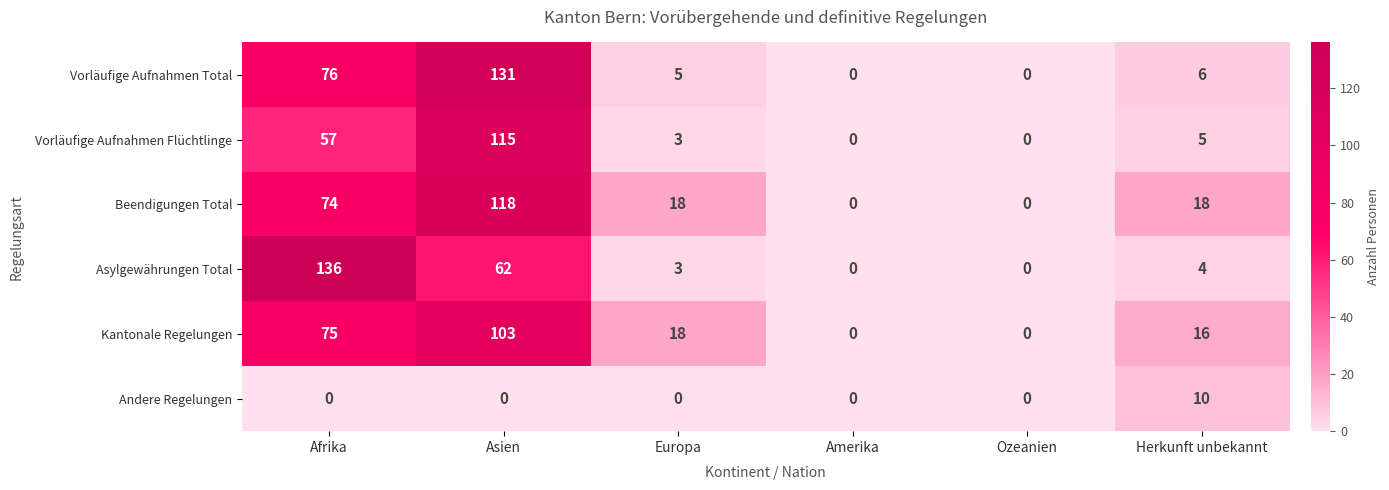

Where does the Vorläufige Aufnahmen Total series first go above 6?

Afrika